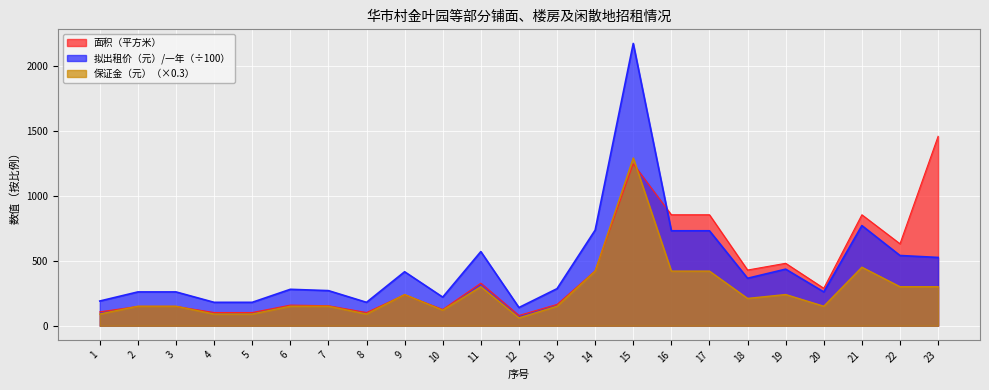

True or false: 保证金（元） has a value of 1877.1 at 15.

False